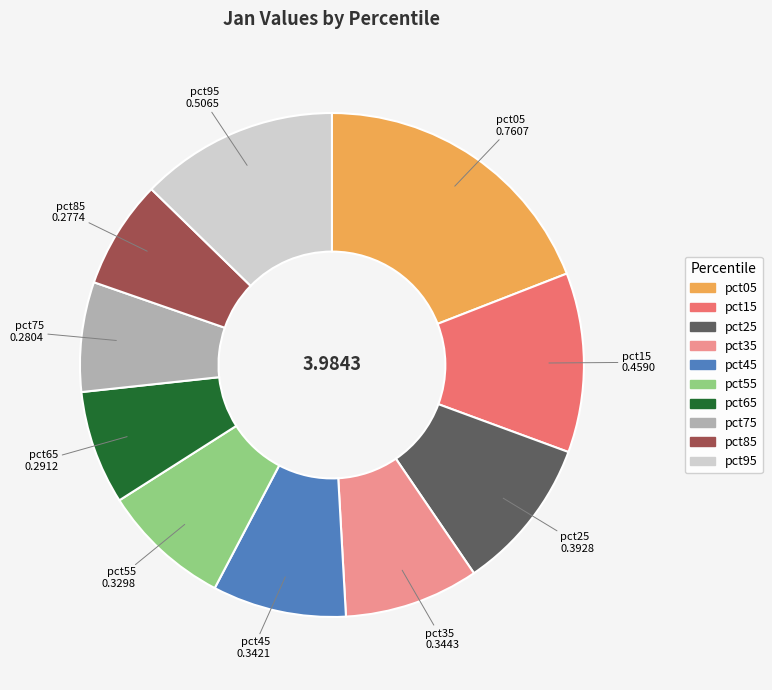

Do pct35 and pct95 together represent more than half of the pie?

No